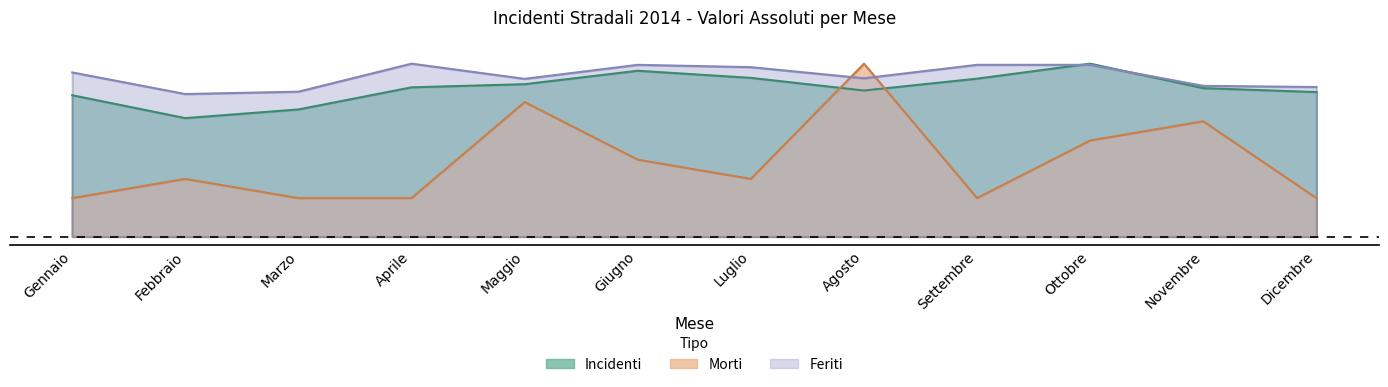

What is the difference between the second highest and minimum values in the Feriti series?

0.2